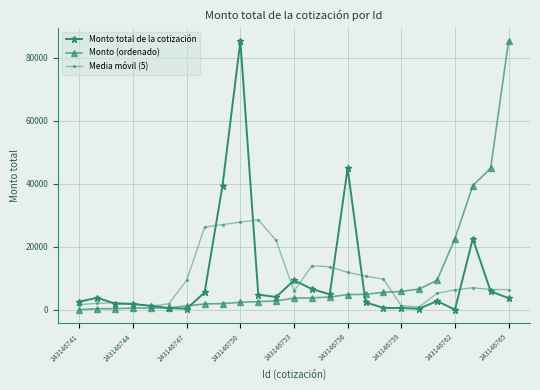

True or false: Media móvil (5) has more than 2 points higher than both neighbors.

True